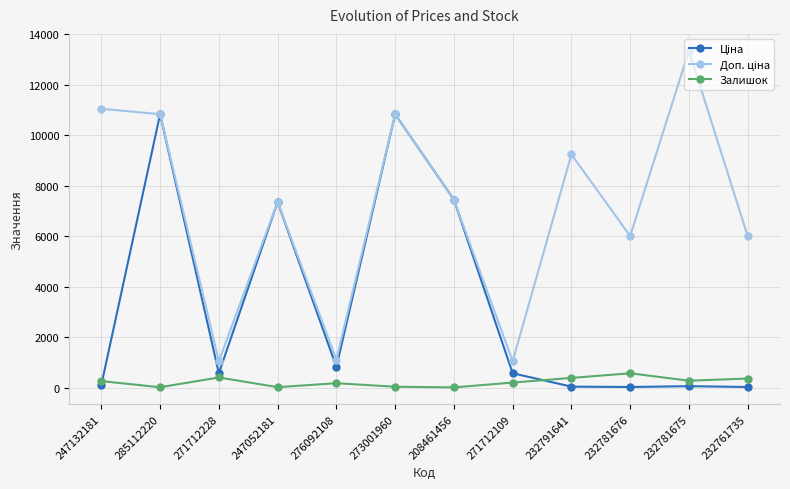

What is the greatest value displayed?

13356.0